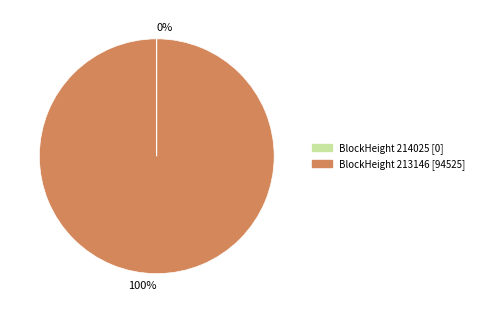

Is there any slice that represents more than half of the pie?

Yes